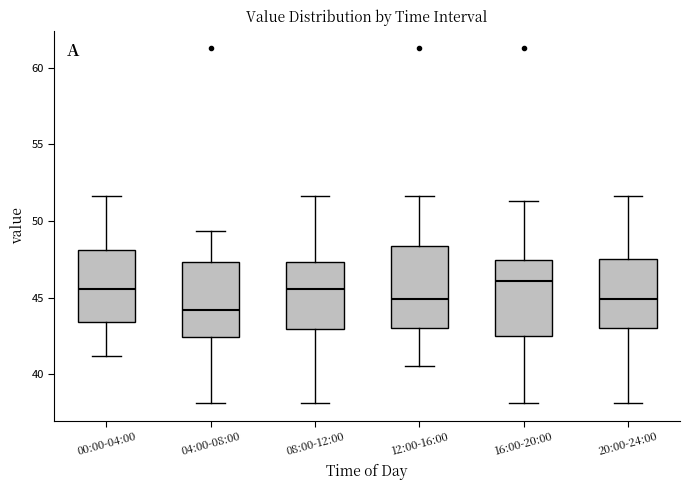

Where does the median line of the box for 00:00-04:00 sit on the y-axis? The values are not printed on the chart, so give them approximately, as read against the axis.

45.5